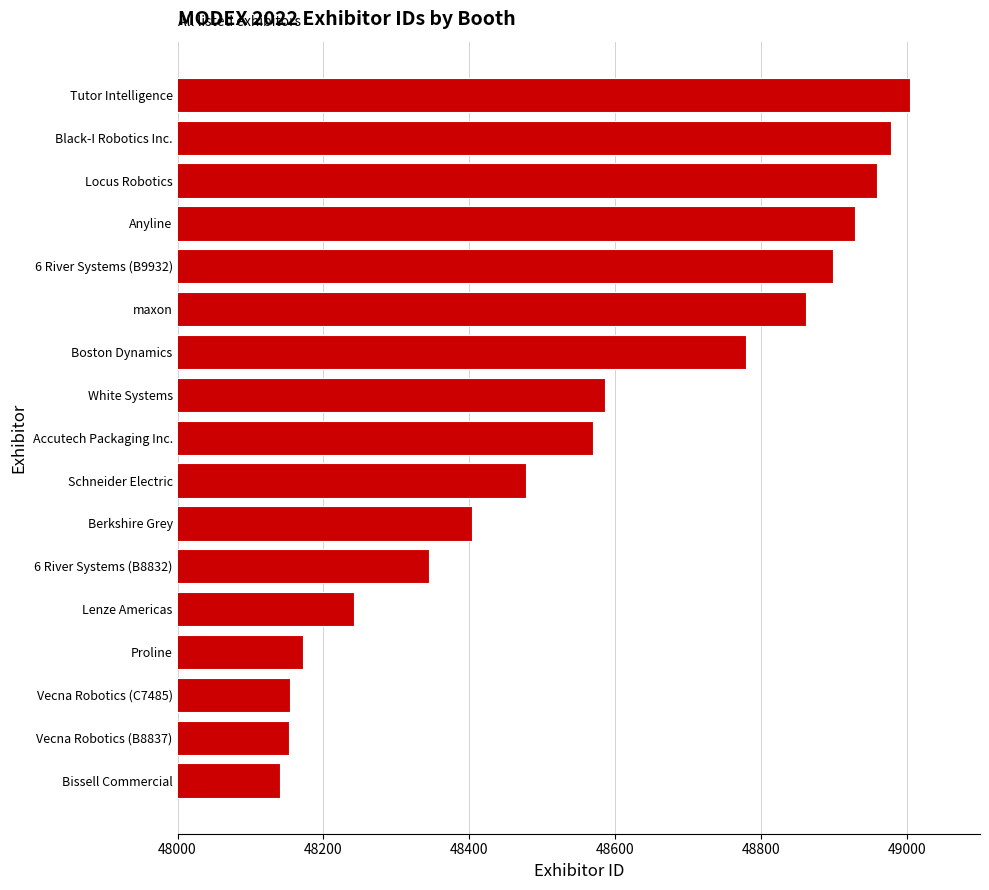

Is it true that the value at Schneider Electric is 48478?

True